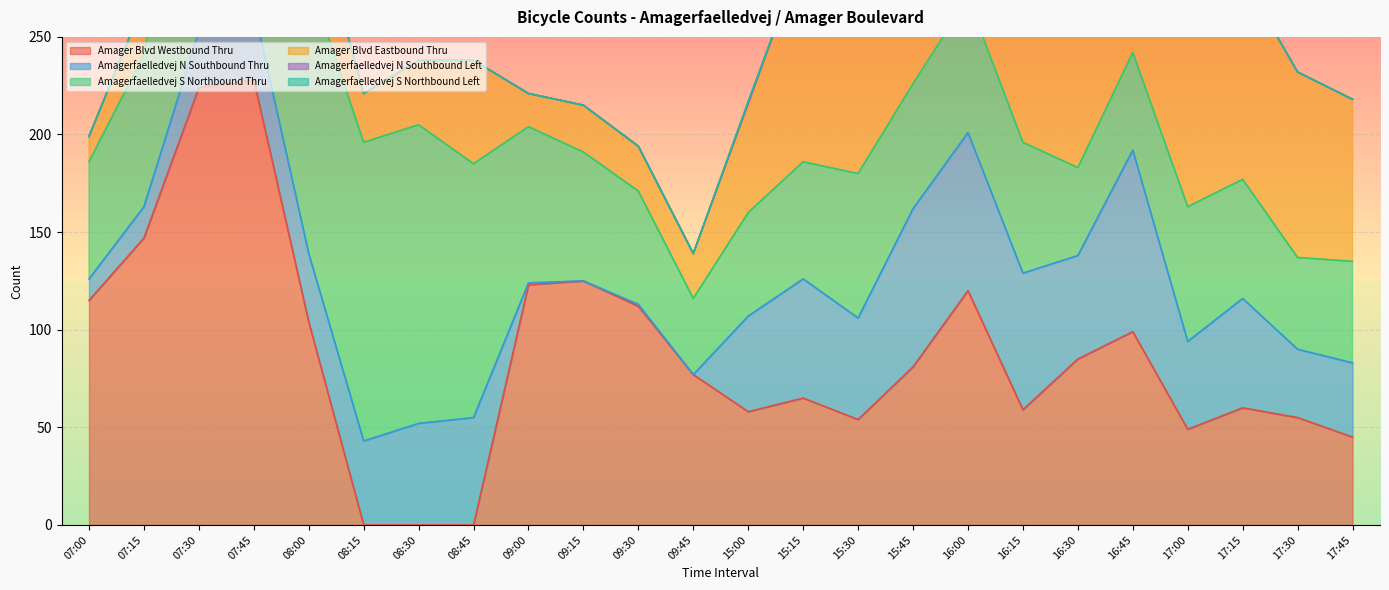

At how many categories does at least one series exceed 190?

2